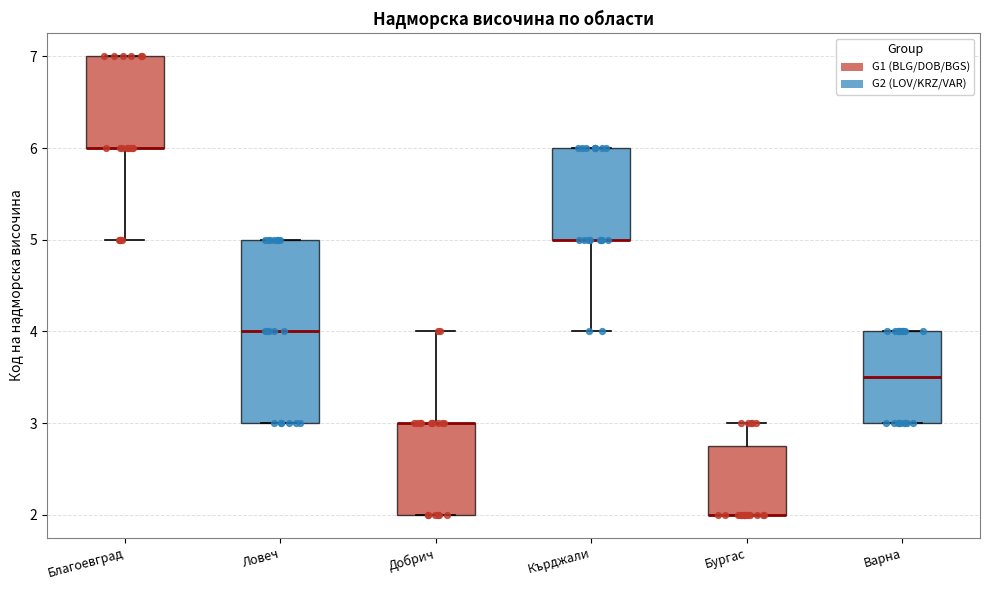

Reading left to right, transcribe this box plot: for each box, give where its median line is, the range the box spans, and where its two whiskers end, as read against the y-axis. The values are not printed on the chart, so give them approximately, as read against the axis.

Благоевград: median 6.0 (drawn on the box's lower edge), box 6.0 to 7.0, whiskers 5.0 to 7.0
Ловеч: median 4.0, box 3.0 to 5.0, whiskers 3.0 to 5.0
Добрич: median 3.0 (drawn on the box's upper edge), box 2.0 to 3.0, whiskers 2.0 to 4.0
Кърджали: median 5.0 (drawn on the box's lower edge), box 5.0 to 6.0, whiskers 4.0 to 6.0
Бургас: median 2.0 (drawn on the box's lower edge), box 2.0 to 2.8, whiskers 2.0 to 3.0
Варна: median 3.5, box 3.0 to 4.0, whiskers 3.0 to 4.0